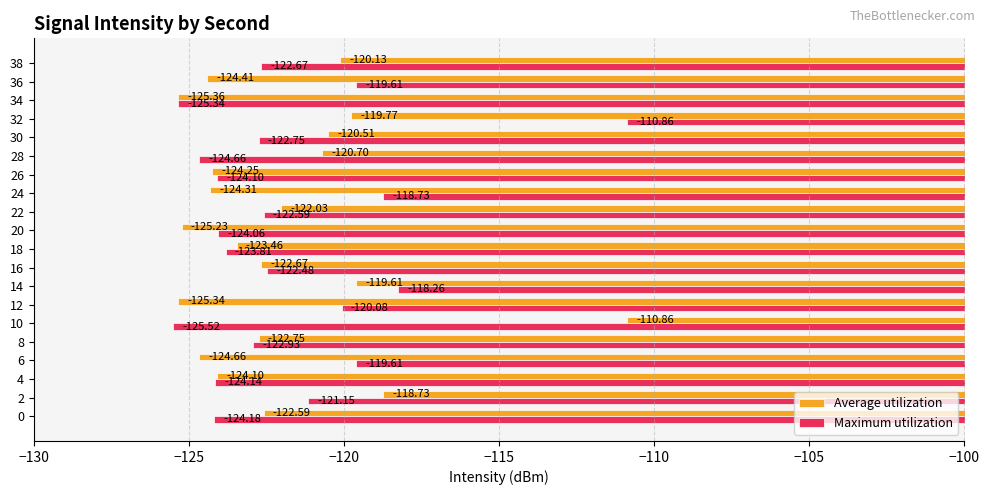

How many distinct data groups are displayed?

2